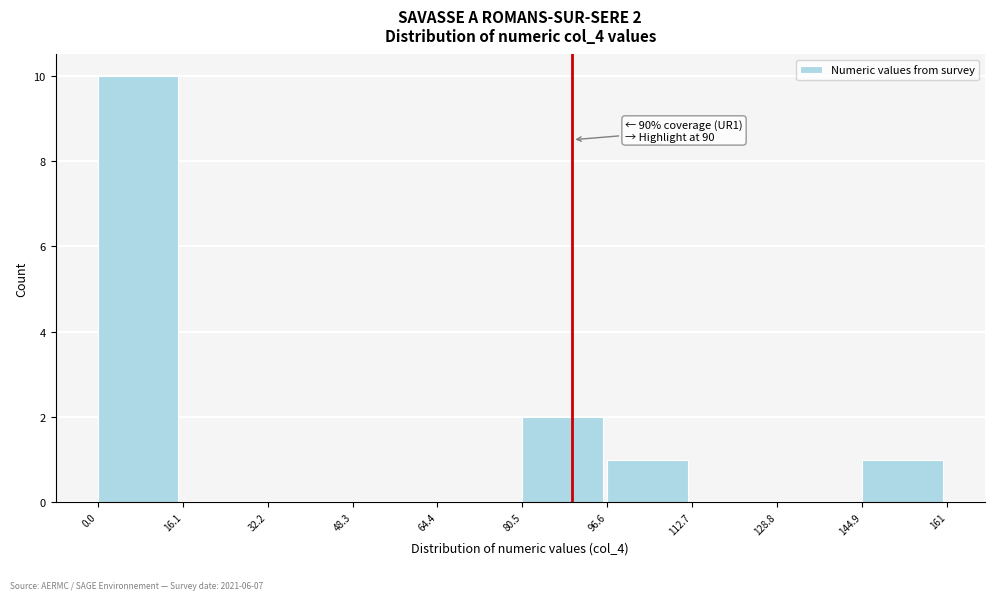

Over which range of the x-axis is the bar tallest?

0.0 to 16.1